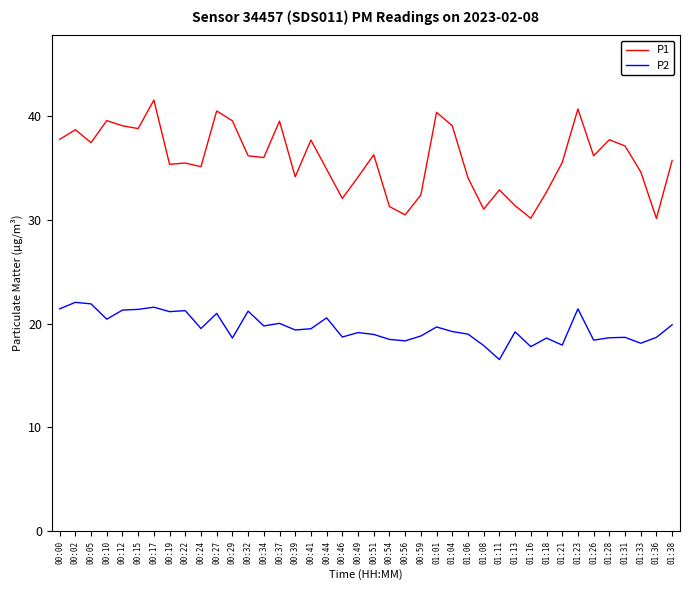

What is the total value across all series at 00:12?

60.4